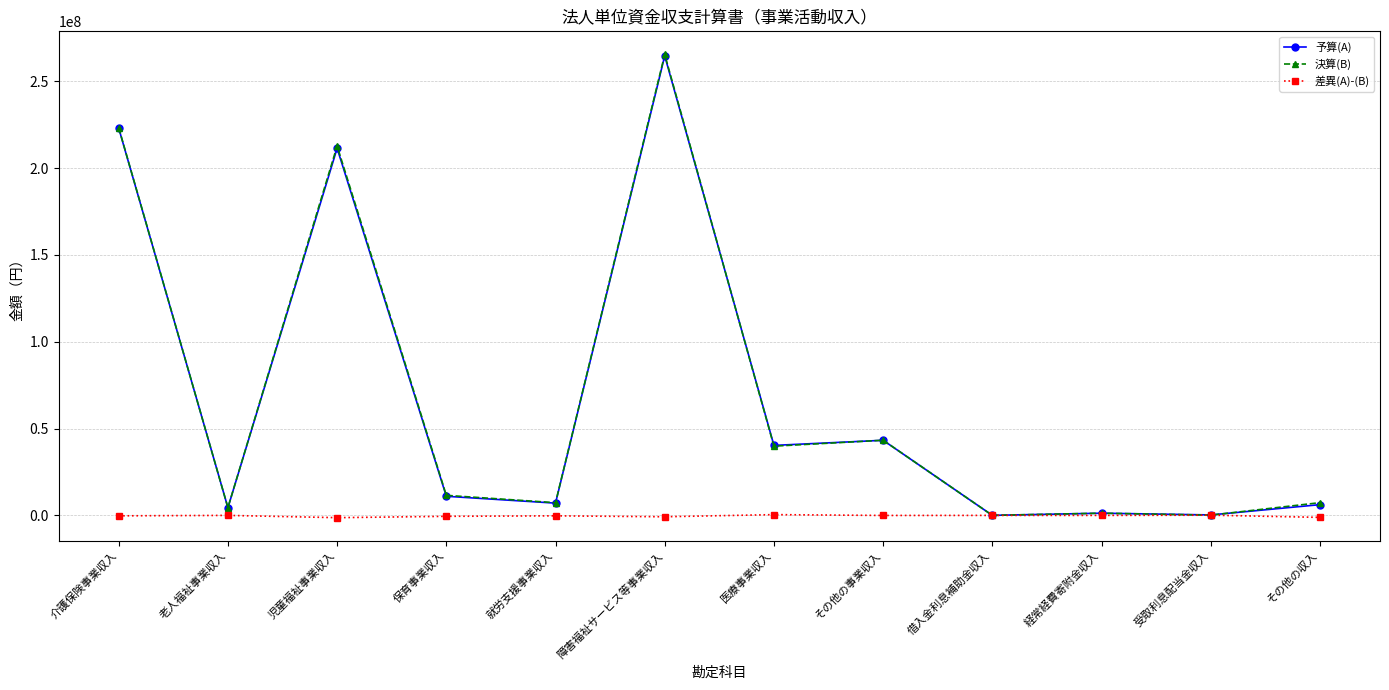

What is the greatest value displayed?

265359173